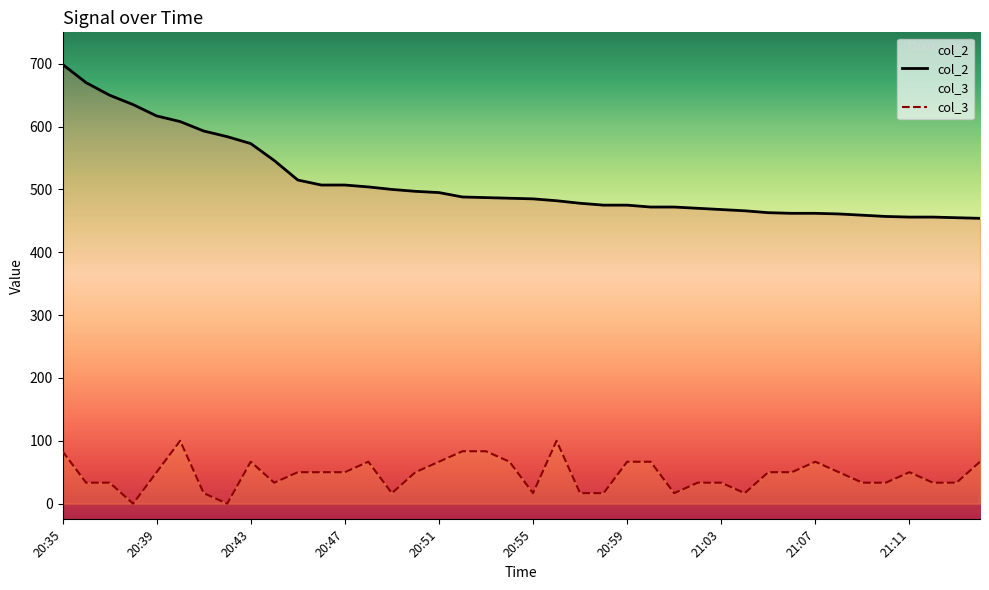

Reading left to right, extract all data points from this chart.

col_2: 699.0	670.0	650.0	635.0	617.0	608.0	593.0	584.0	573.0	546.0	515.0	507.0	507.0	504.0	500.0	497.0	495.0	488.0	487.0	486.0	485.0	482.0	478.0	475.0	475.0	472.0	472.0	470.0	468.0	466.0	463.0	462.0	462.0	461.0	459.0	457.0	456.0	456.0	455.0	454.0
col_3: 83.3	33.3	33.3	0.0	50.0	100.0	16.7	0.0	66.7	33.3	50.0	50.0	50.0	66.7	16.7	50.0	66.7	83.3	83.3	66.7	16.7	100.0	16.7	16.7	66.7	66.7	16.7	33.3	33.3	16.7	50.0	50.0	66.7	50.0	33.3	33.3	50.0	33.3	33.3	66.7